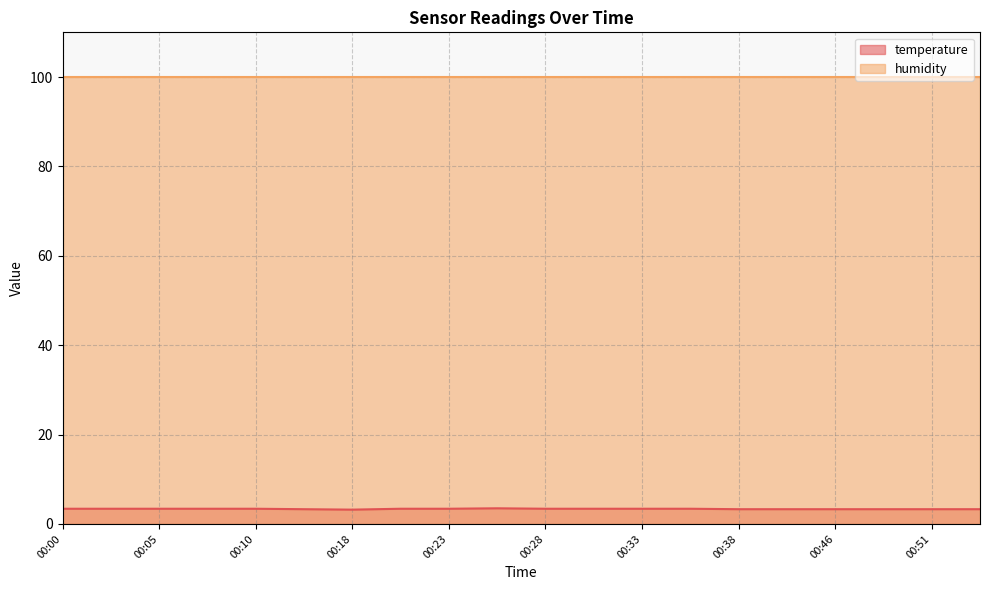

How many points are higher than both their immediate neighbors (excluding endpoints)?

1